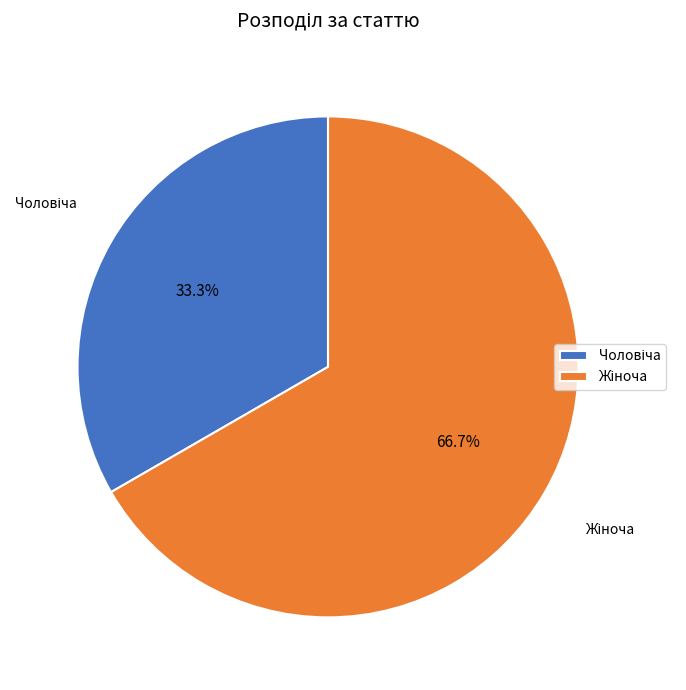

To the nearest percent, what is the difference between the largest and smallest slice percentages?

33%